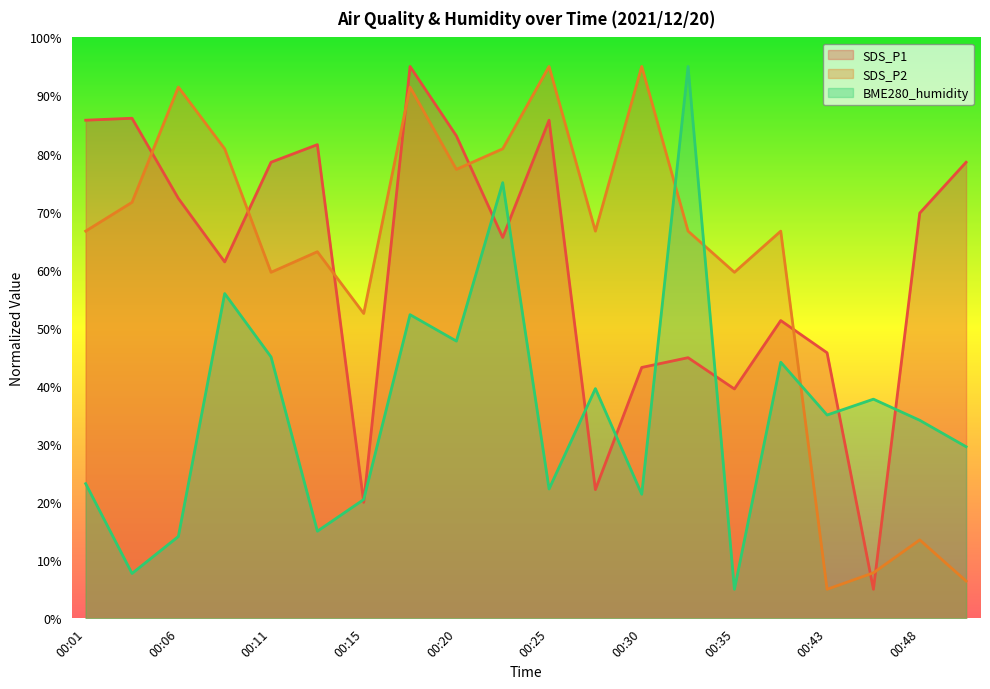

True or false: SDS_P2 and BME280_humidity cross at least once.

True